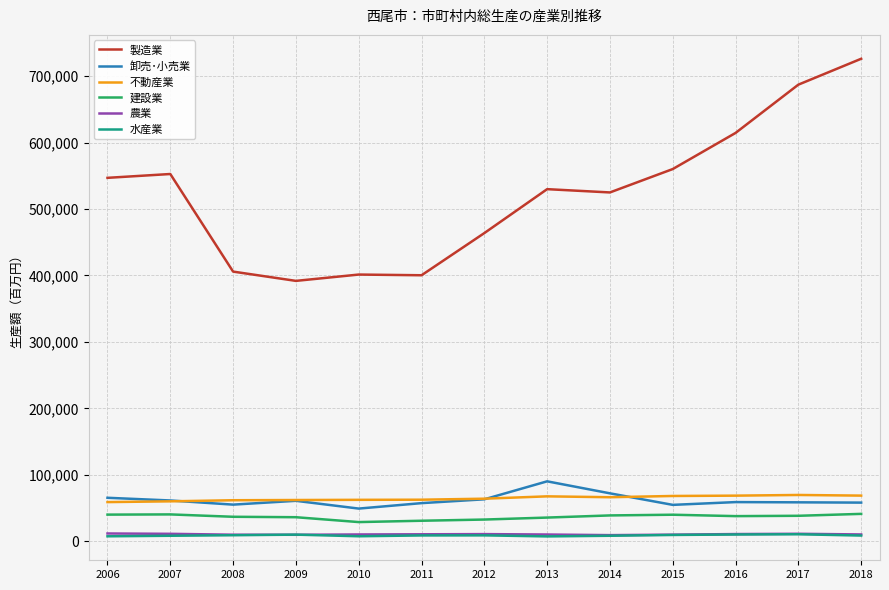

What are all the series names shown in the legend?

製造業, 卸売･小売業, 不動産業, 建設業, 農業, 水産業